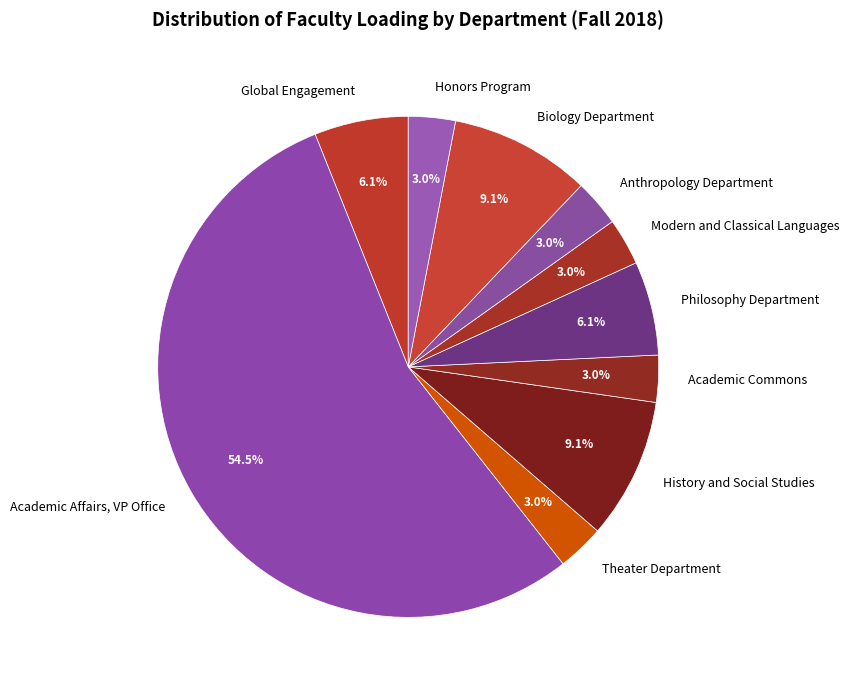

How many slices are in this pie chart?

10